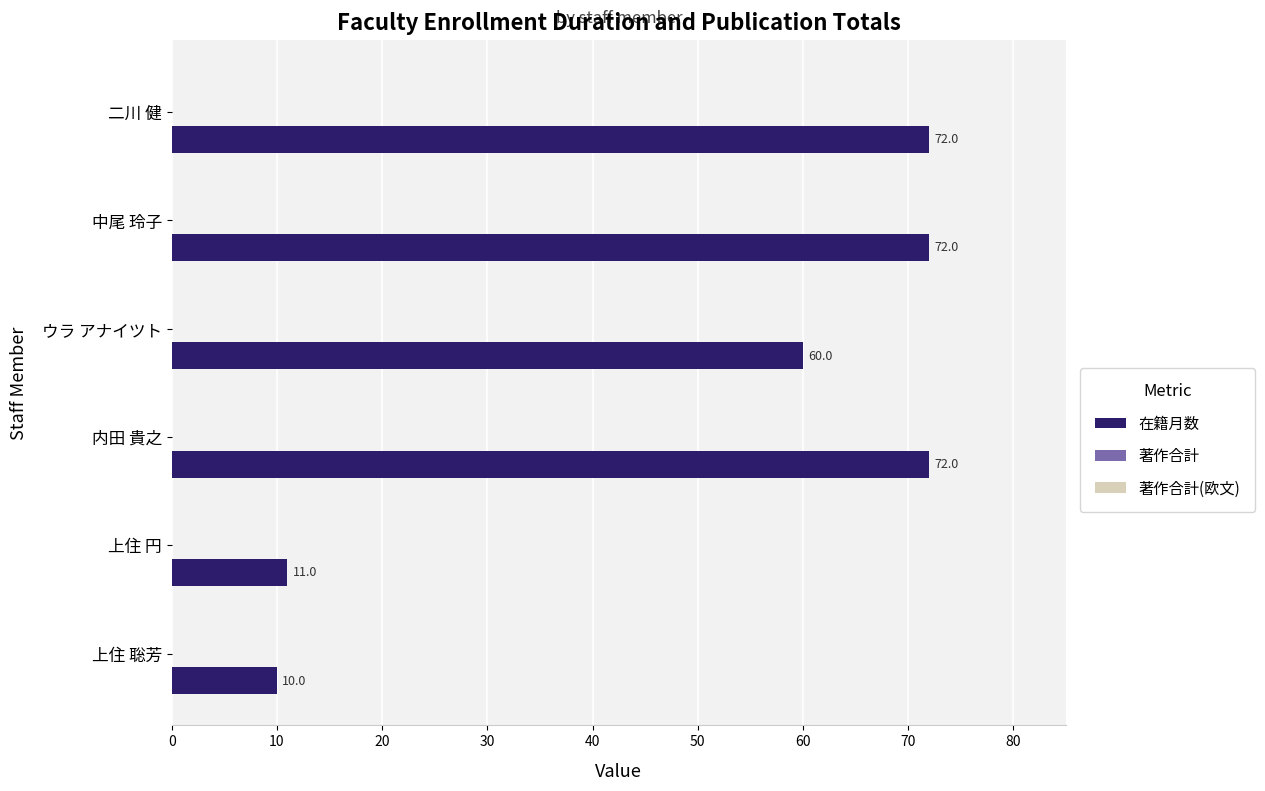

What is the greatest value displayed?

72